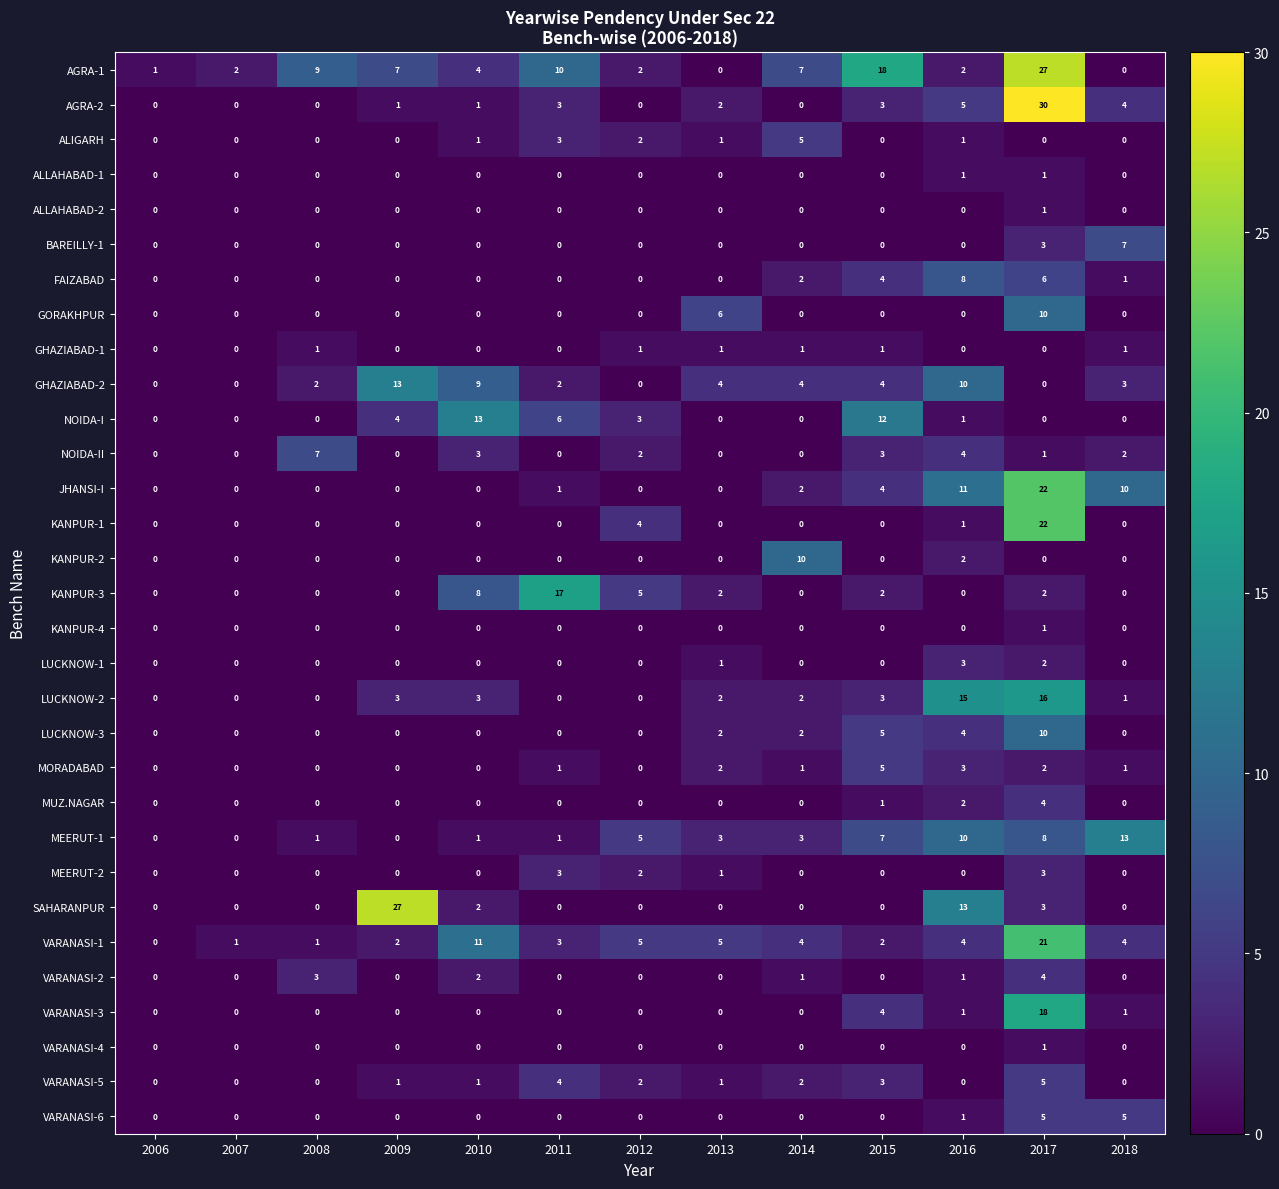

What is the difference between the highest and lowest values at 2010?

13